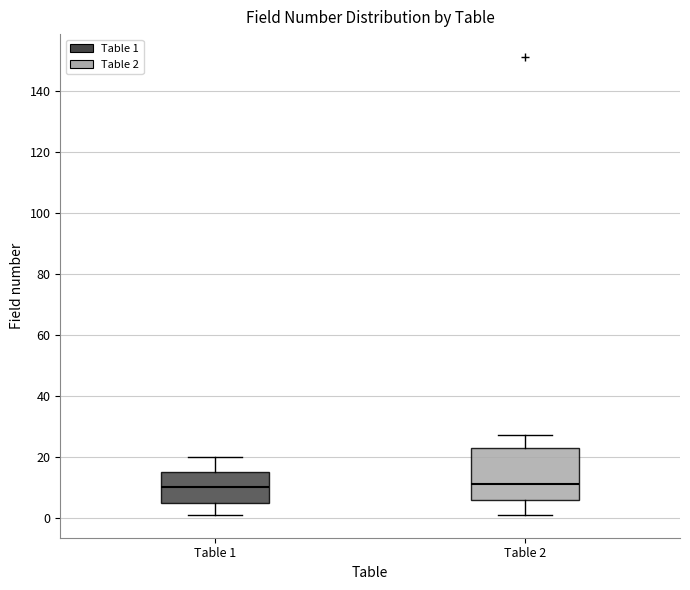

Reading left to right, read every box against the y-axis: the position of its median line, the range the box covers, and the ends of its whiskers. The values are not printed on the chart, so give them approximately, as read against the axis.

Table 1: median 10, box 6 to 16, whiskers 2 to 20
Table 2: median 12, box 6 to 24, whiskers 2 to 28